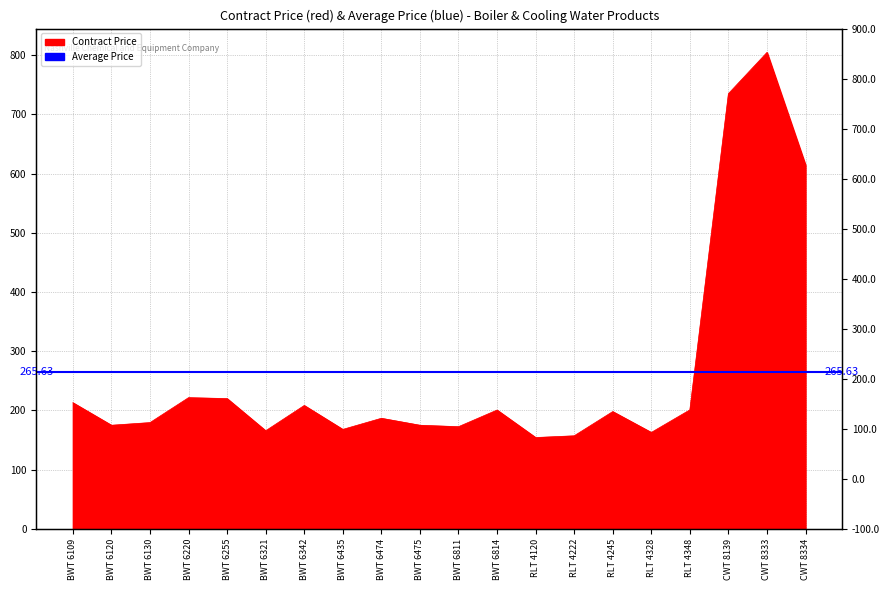

What is the approximate value at BWT 6321?

165.6